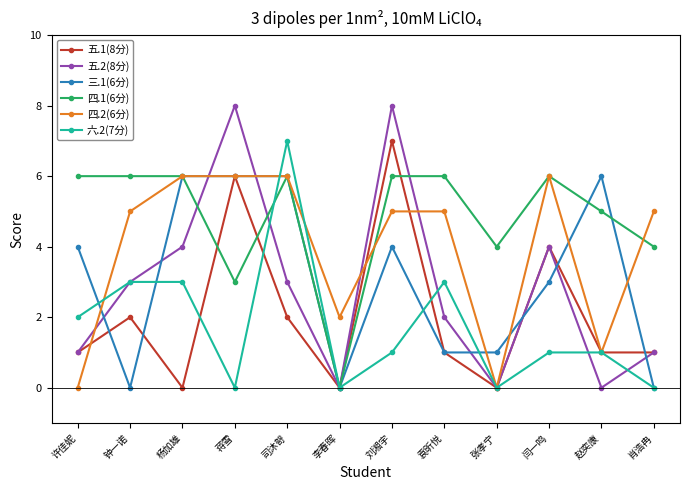

What is the maximum value shown in the chart?

8